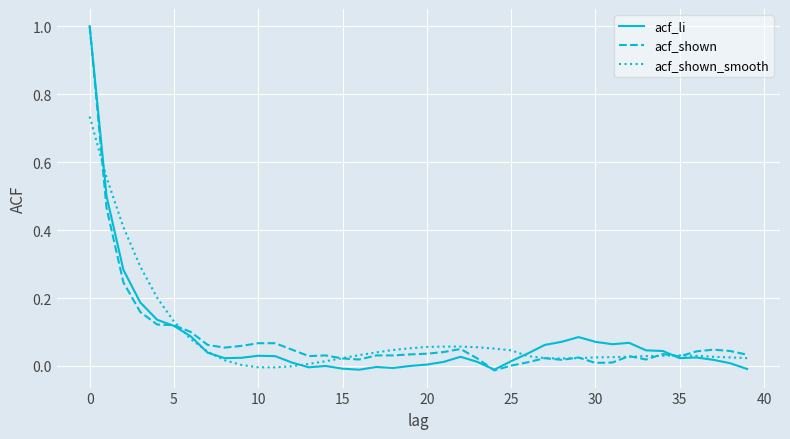

How many lines are shown in the chart?

3